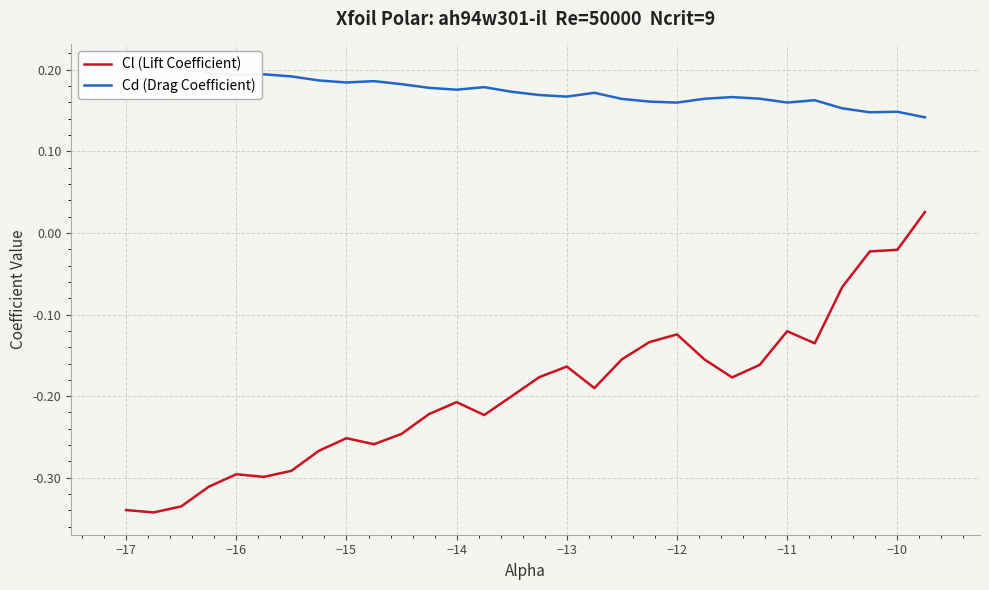

Which category has the highest value across all series?

−17